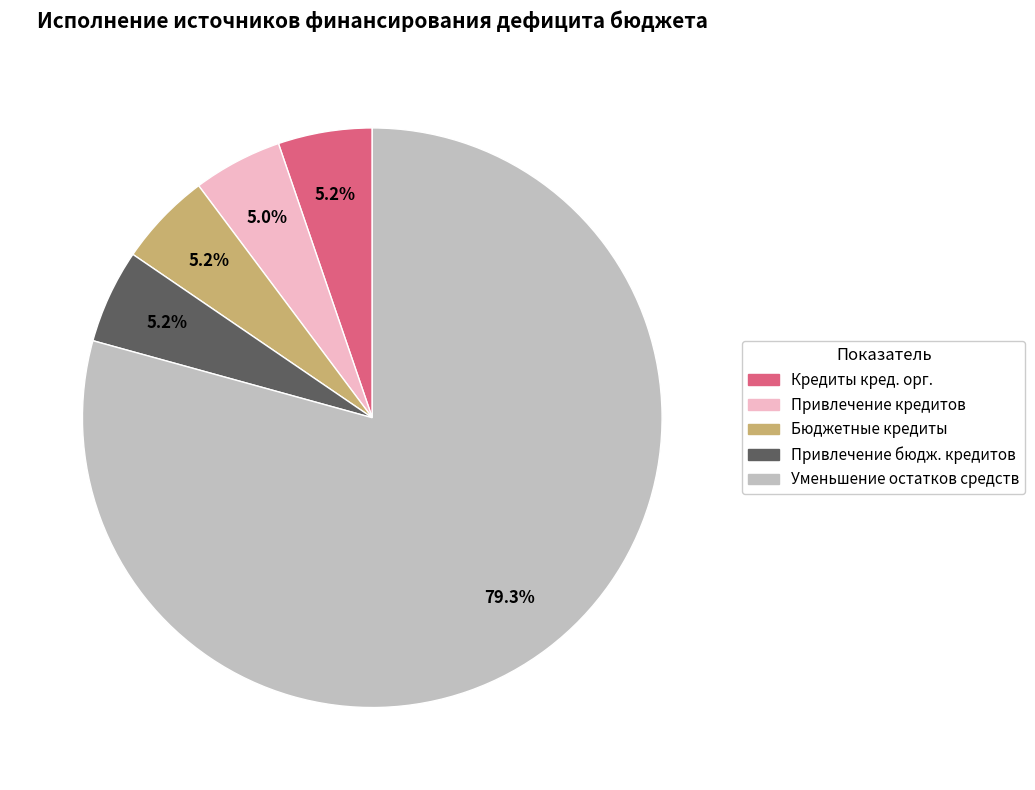

Does any single category account for the majority?

Yes